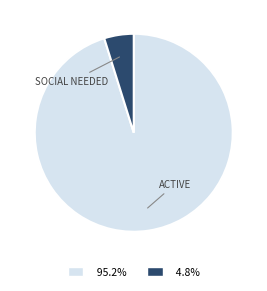

Is there any slice that represents more than half of the pie?

Yes